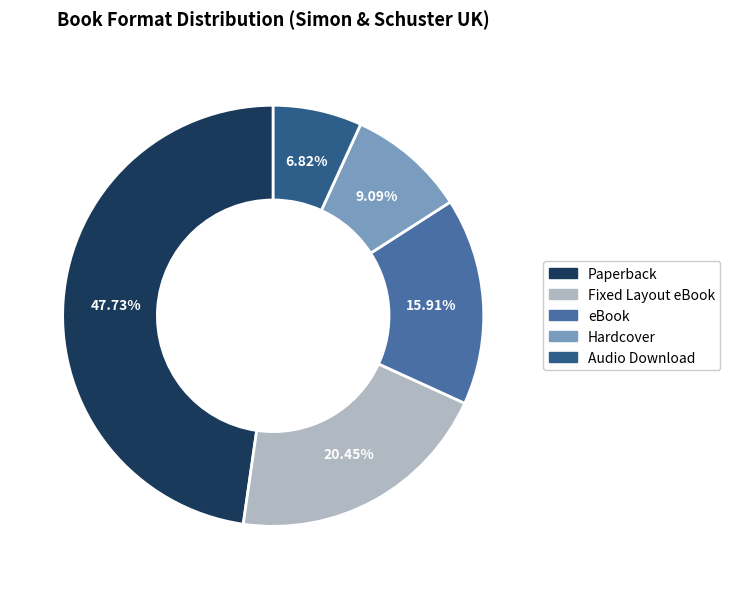

How many segments does this pie chart have?

5